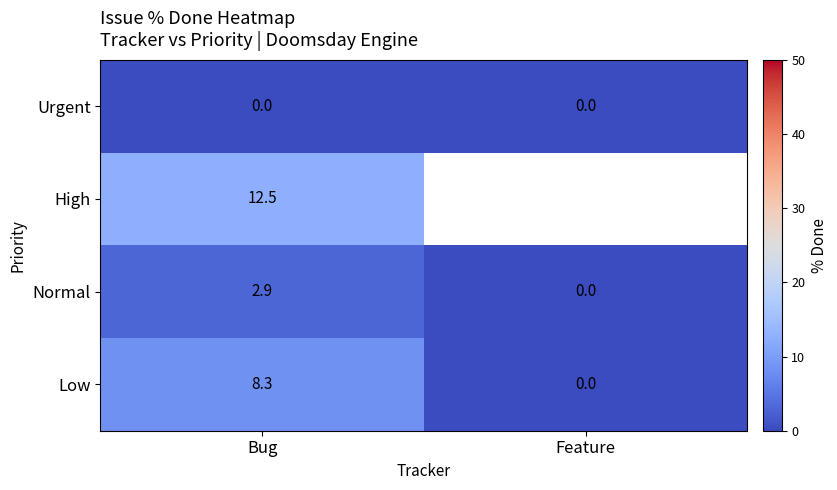

What is the sum of the Normal values at Feature and Bug?

2.9